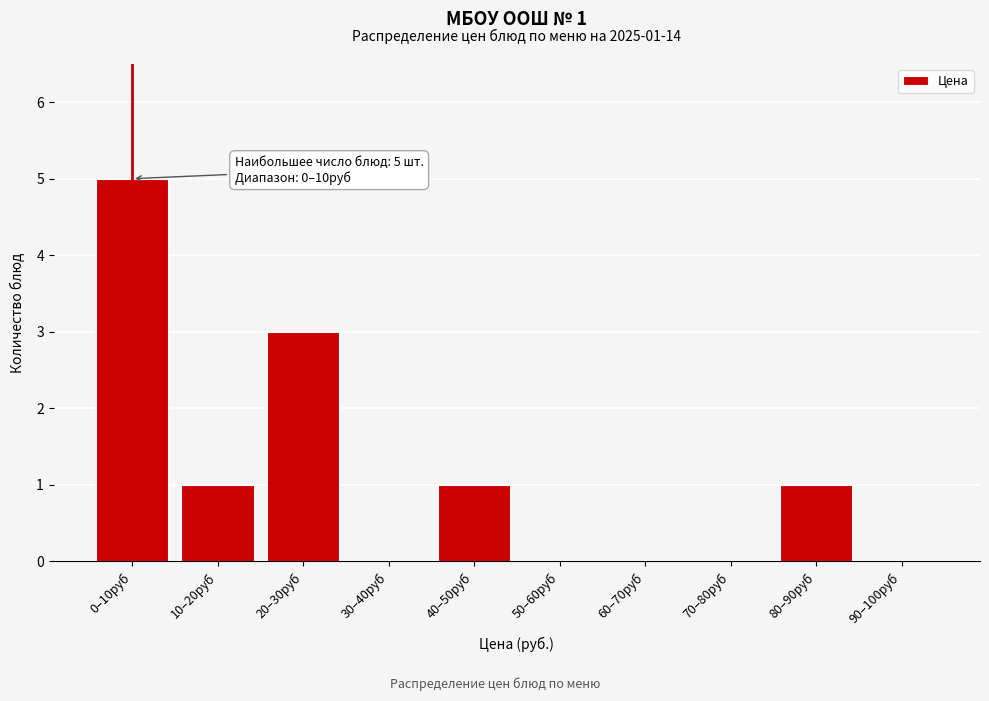

Reading left to right, transcribe all the data shown in this chart.

0–10руб=5	10–20руб=1	20–30руб=3	30–40руб=0	40–50руб=1	50–60руб=0	60–70руб=0	70–80руб=0	80–90руб=1	90–100руб=0